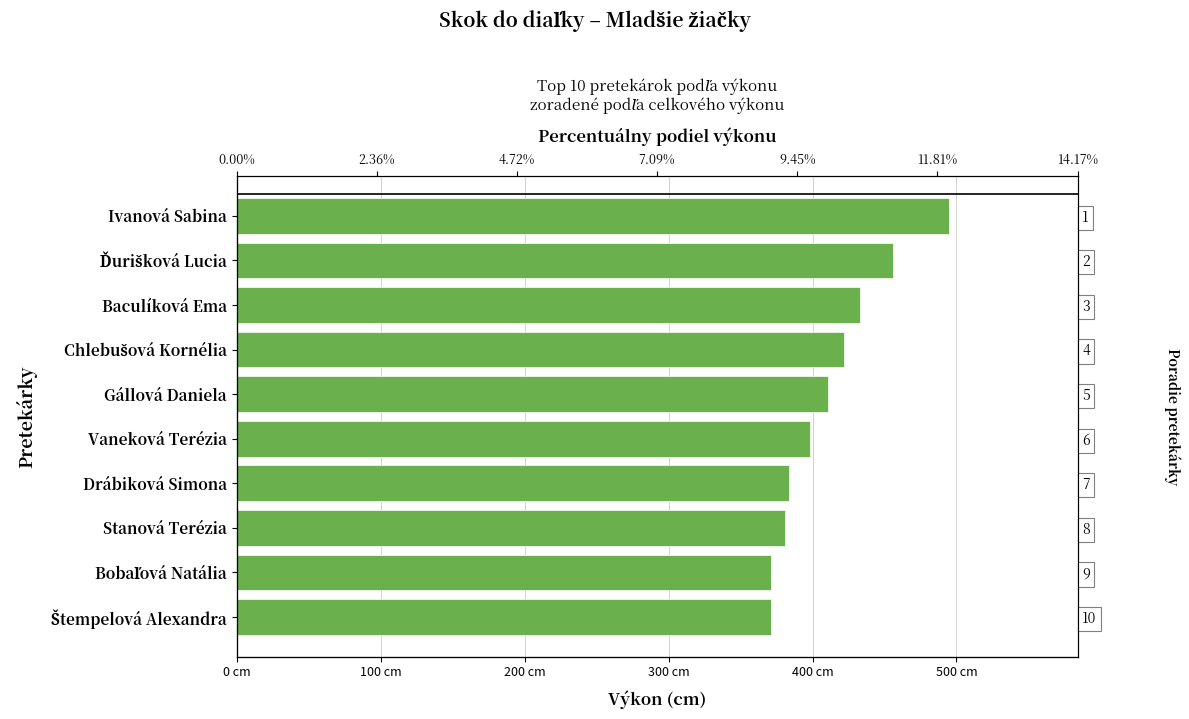

How many values are below 411?

5